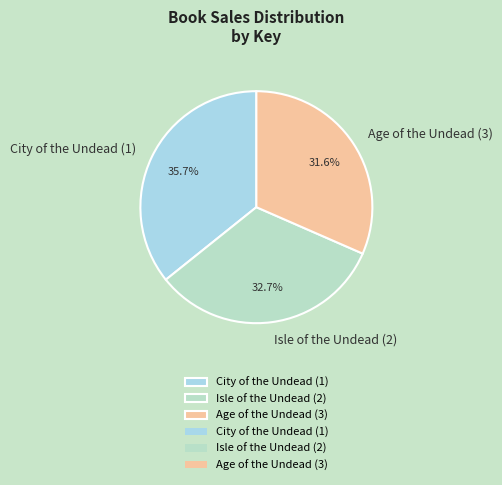

The City of the Undead (1) slice represents 36% of the pie. True or false?

True